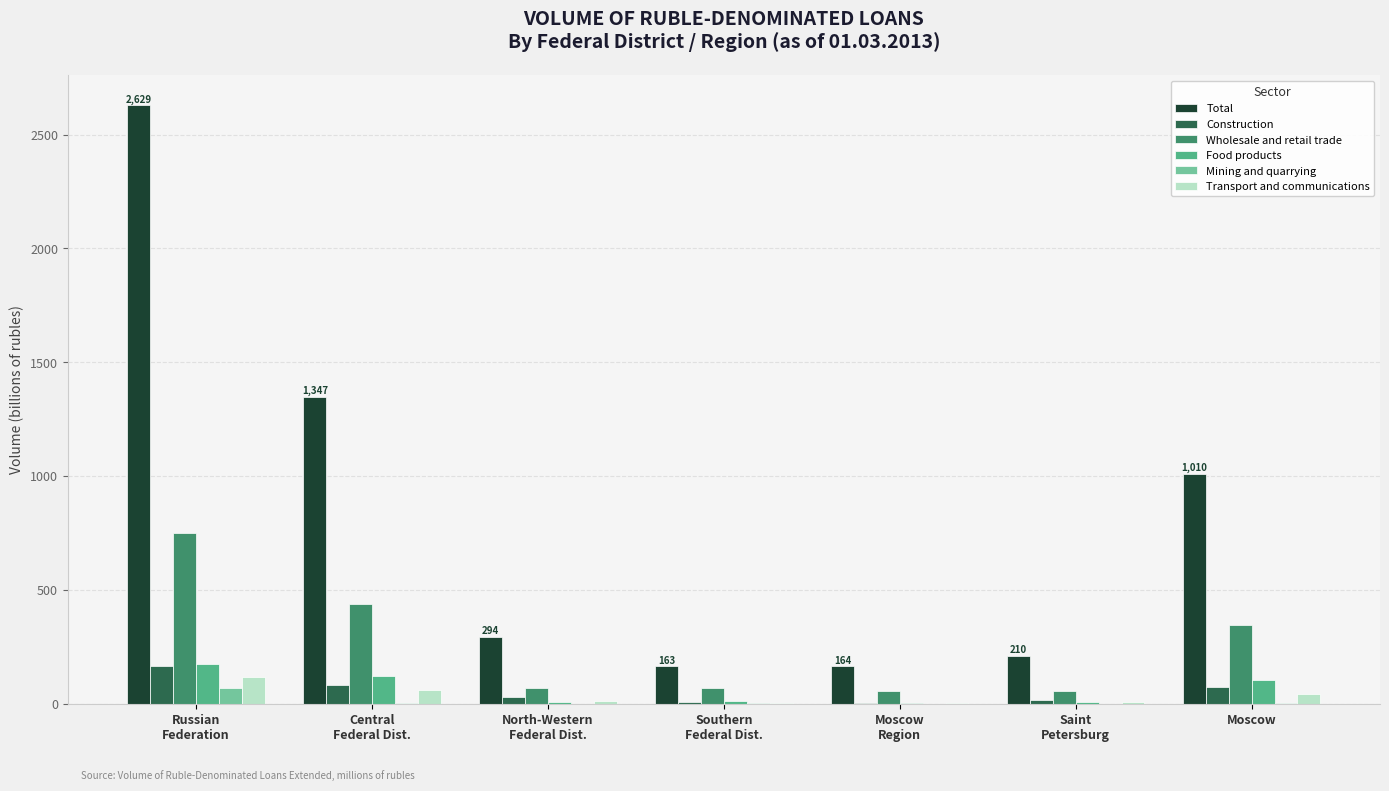

At which category is the sum across all series the highest?

Russian
Federation